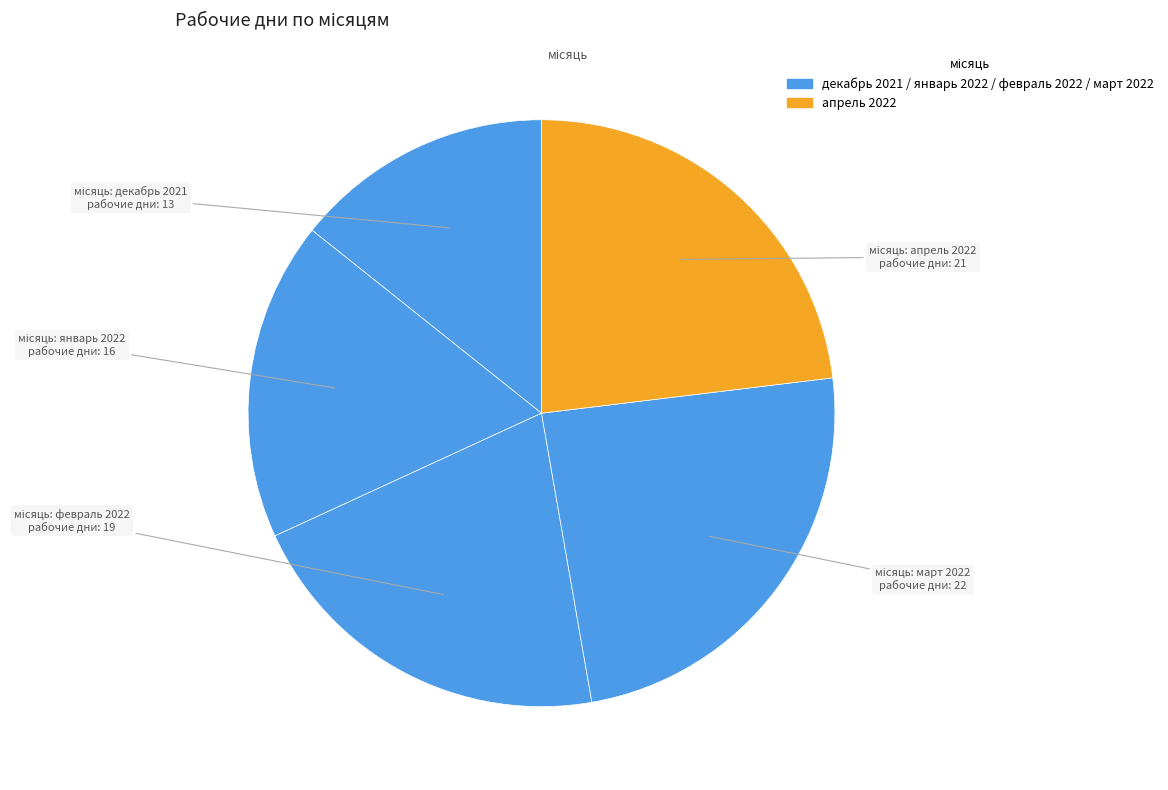

To the nearest percent, what is the average slice percentage?

20%